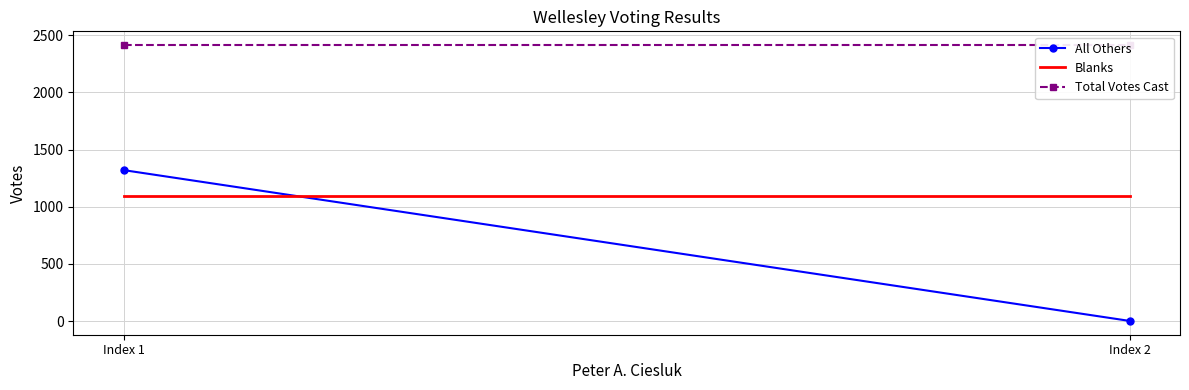

What is the value of the Total Votes Cast point at the 2nd from the left?

2414